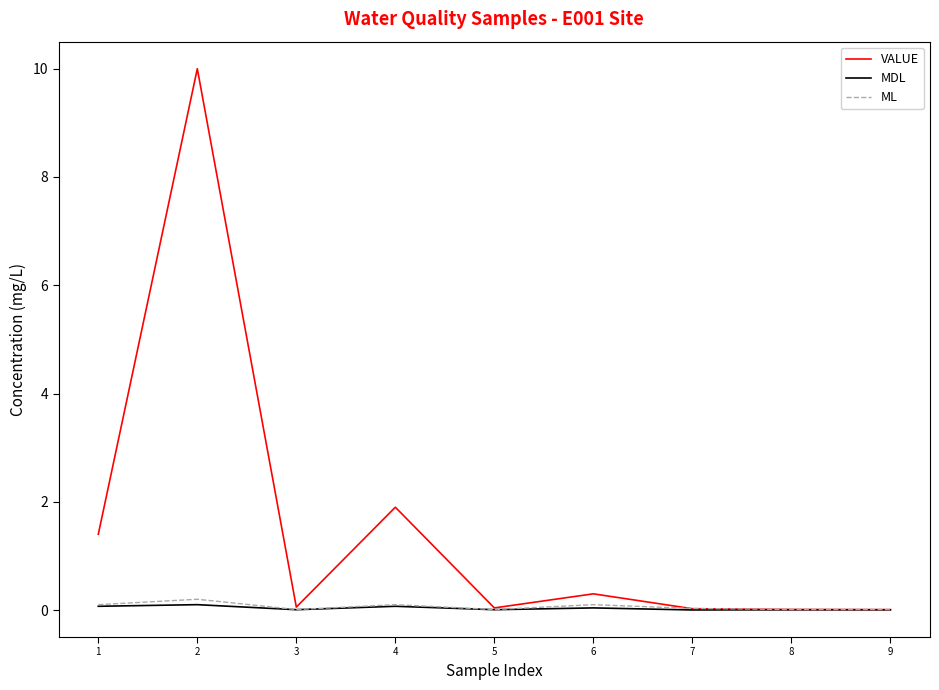

What is the difference between the maximum and second lowest values in the MDL series?

0.1